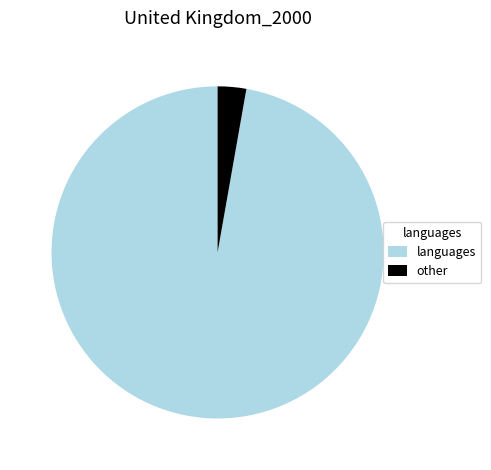

Which slice is the smallest?

other